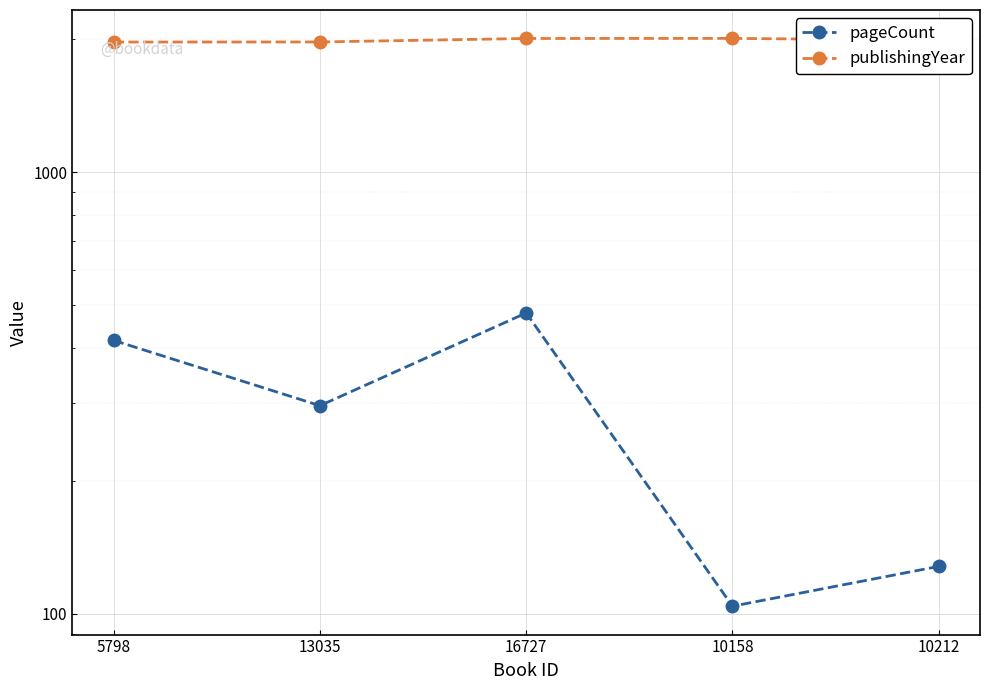

What is the highest value of the publishingYear series?

2010